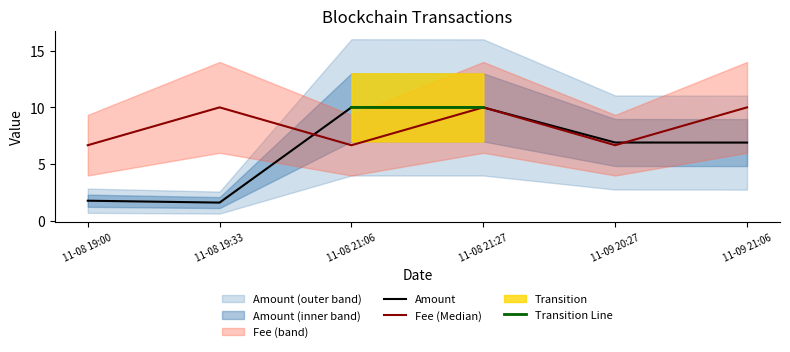

How many values in the Fee series are below 10?

3